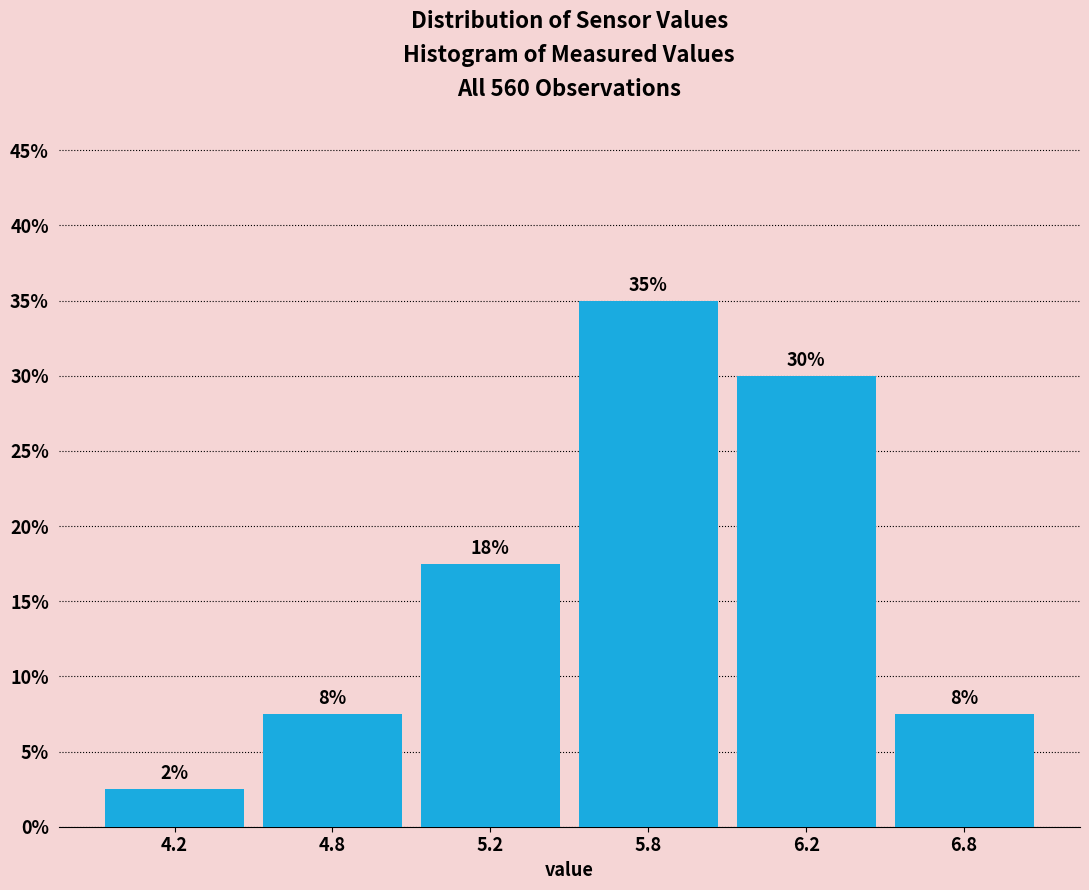

Are the bars horizontal?

No